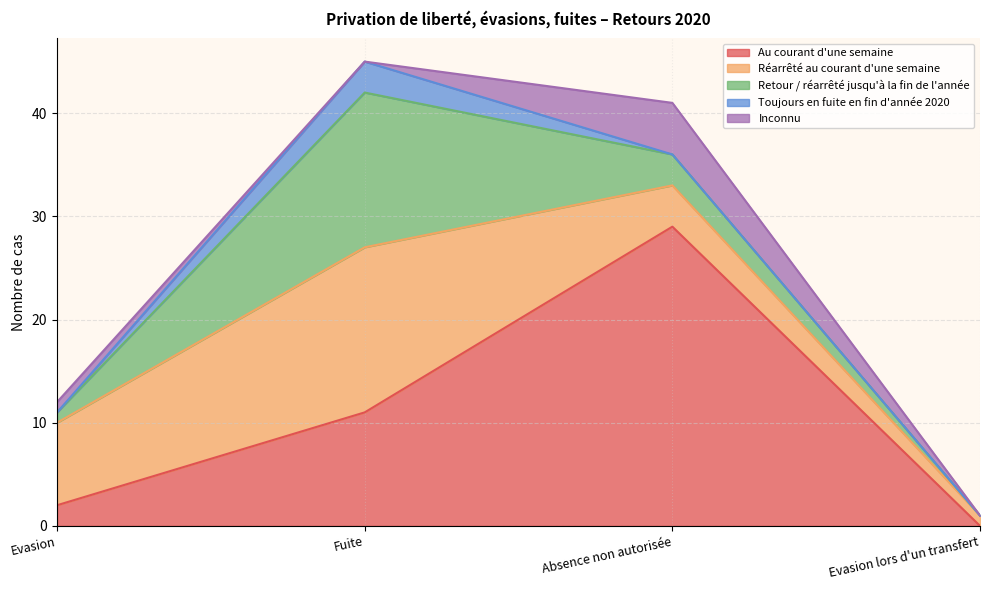

Which series has the largest total across all categories?

Au courant d'une semaine